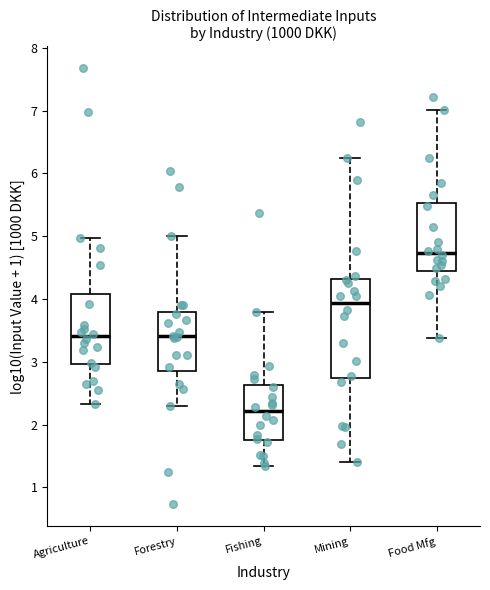

Which box's median line is the lowest?

Fishing